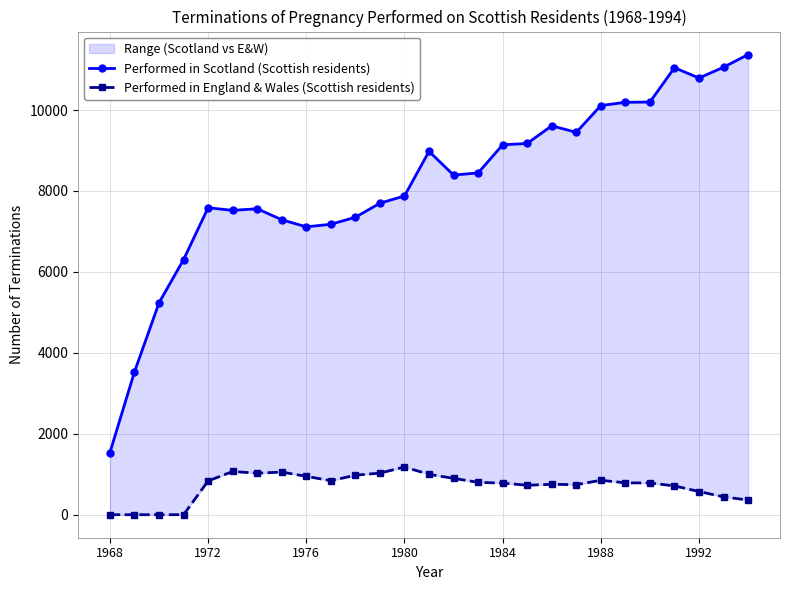

In Performed in Scotland (Scottish residents), how many points are lower than both neighbors (excluding endpoints)?

5